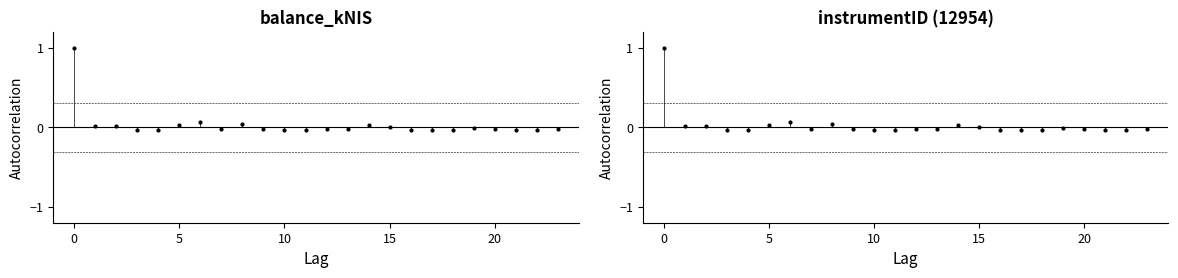

What is the total value across all series at 22?

-0.1